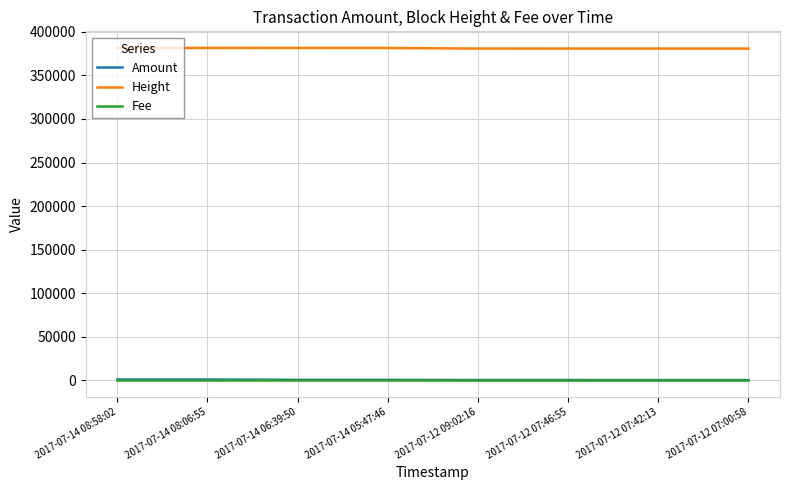

In Amount, how many points are higher than both neighbors (excluding endpoints)?

3